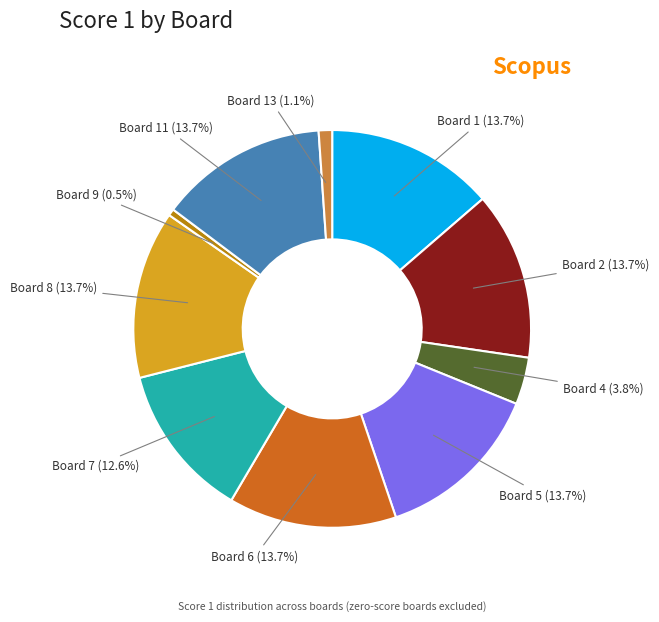

Does any single category account for the majority?

No